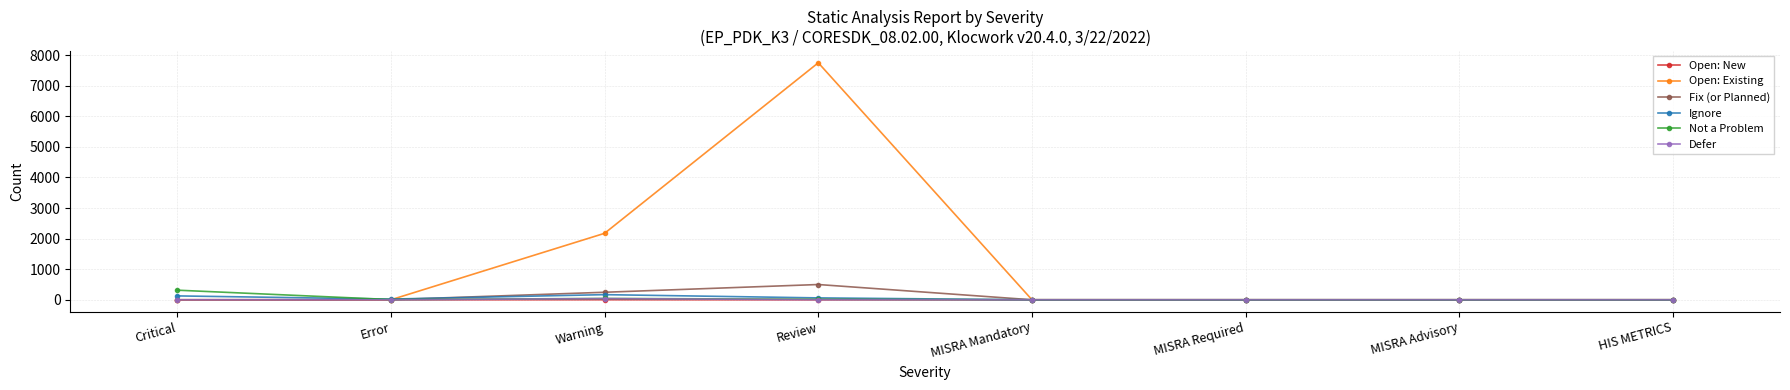

True or false: Open: Existing has more than 0 interior local peaks.

True